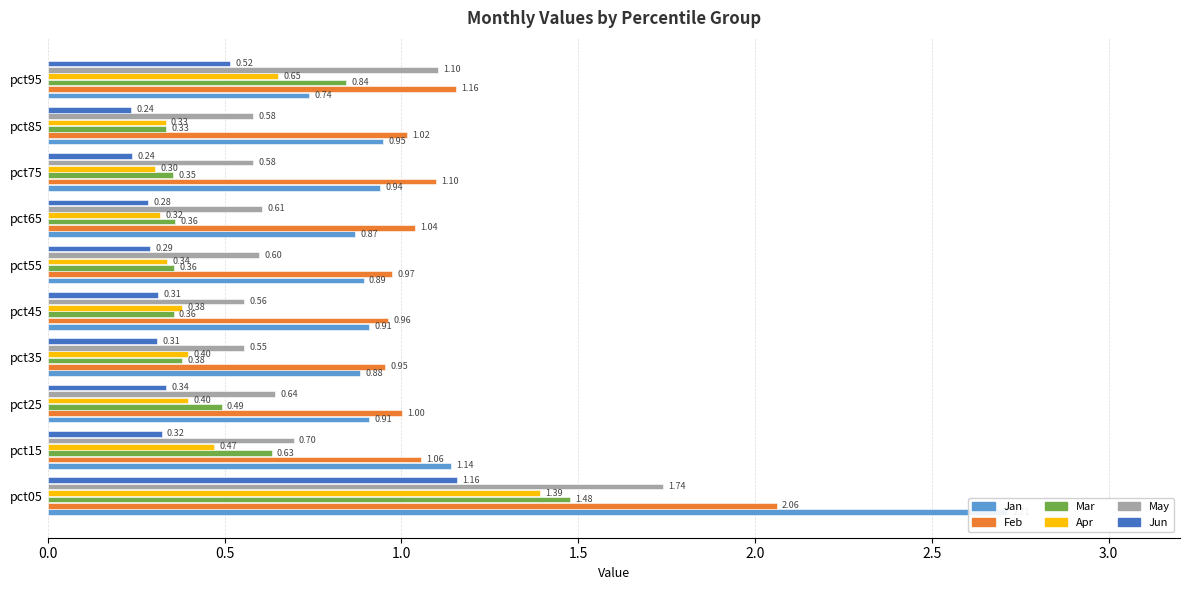

At how many categories does at least one series exceed 1?

7